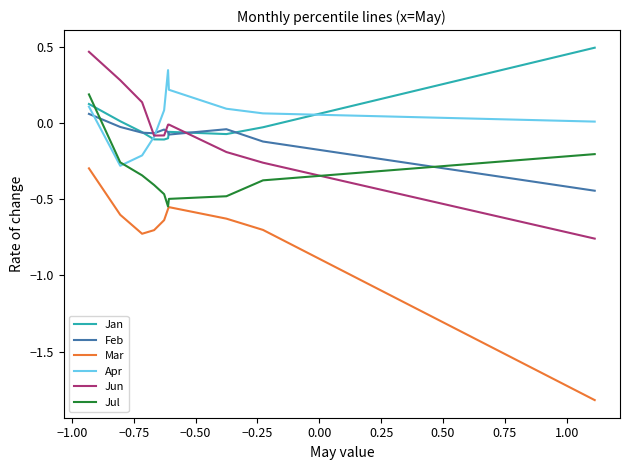

Between −0.25 and −0.50, which is larger?

−0.50